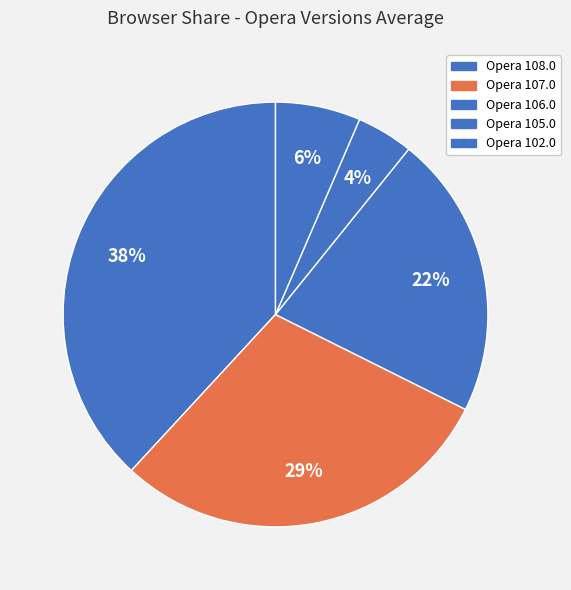

How many segments does this pie chart have?

5